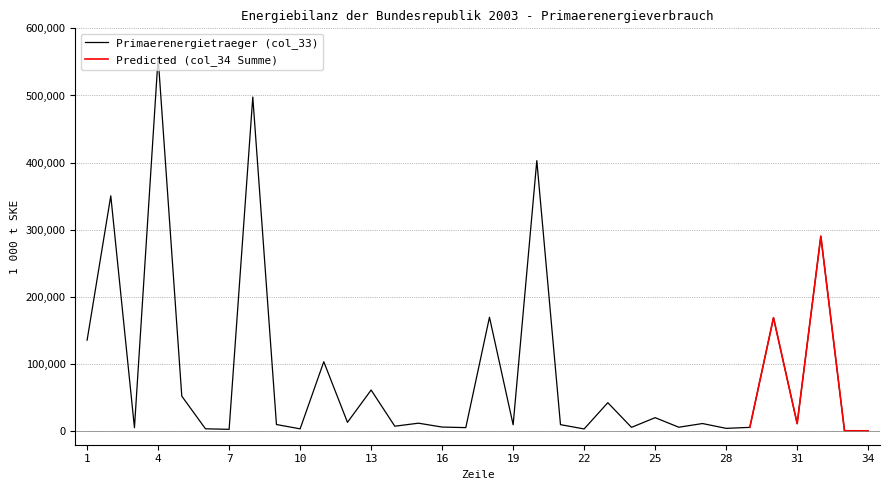

What is the change in value from 14 to 19?

+2123.0